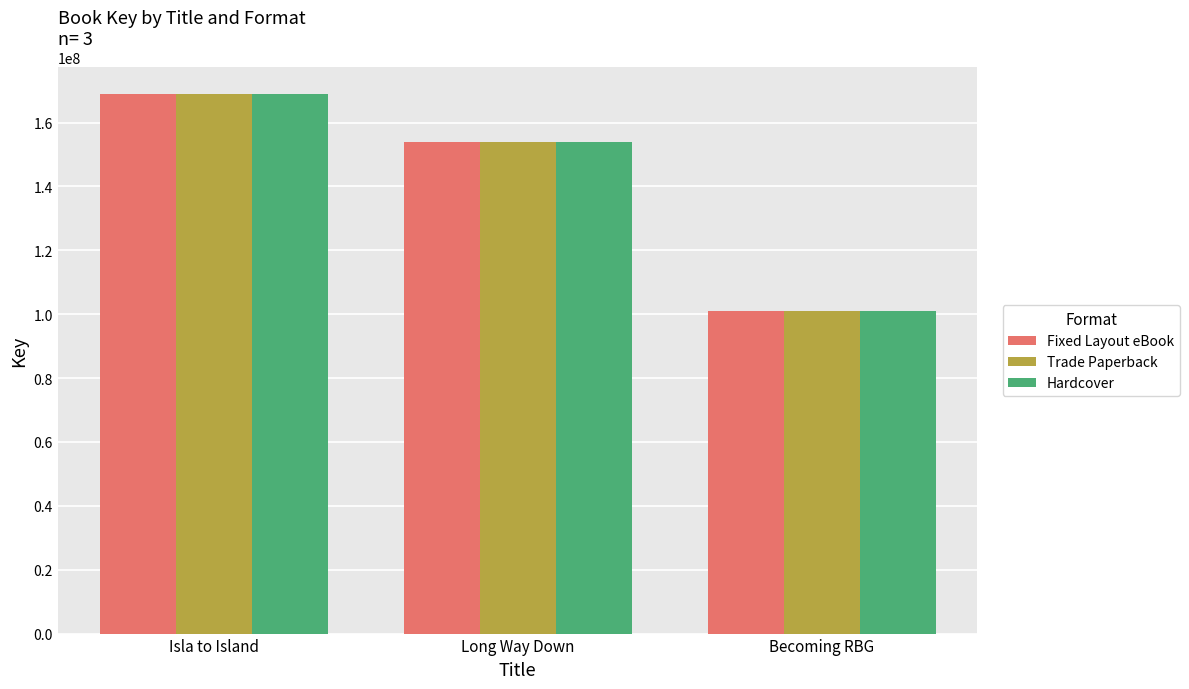

What is the lowest value of the Hardcover series?

100952866